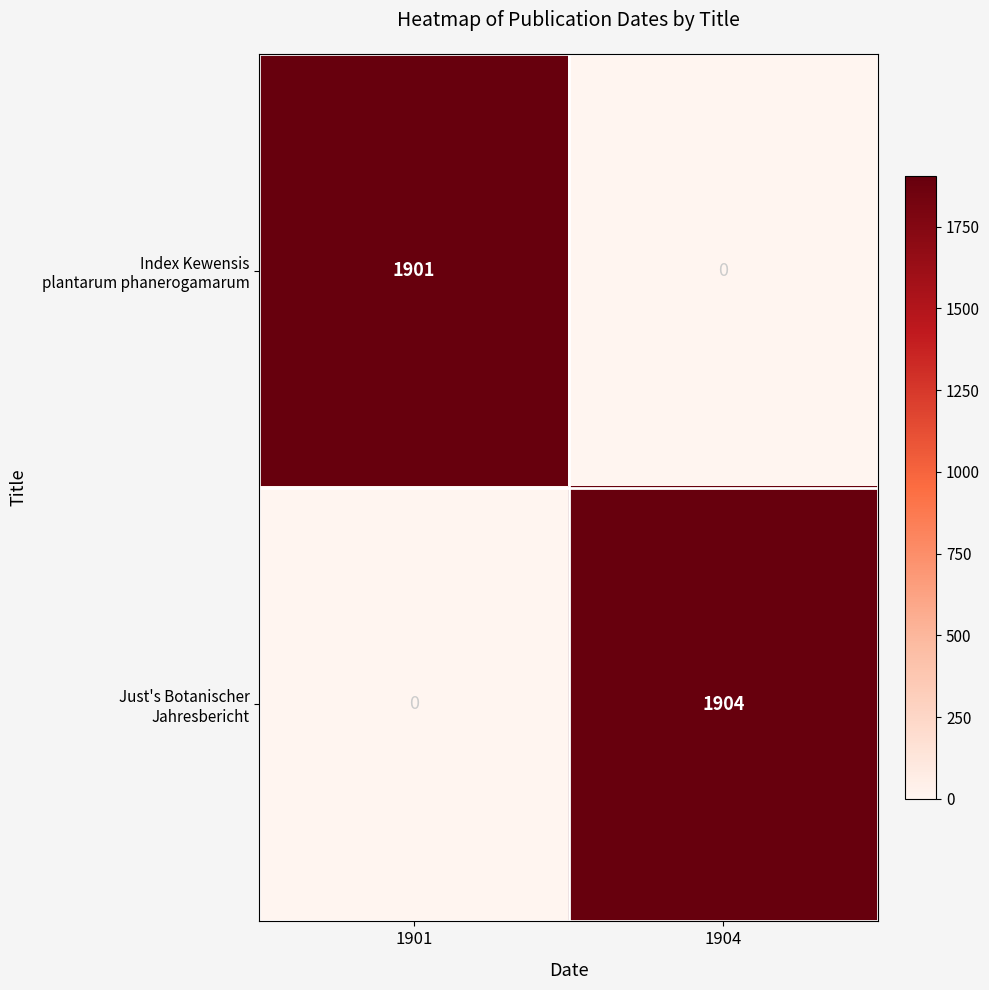

At which category is the sum across all series the highest?

1904